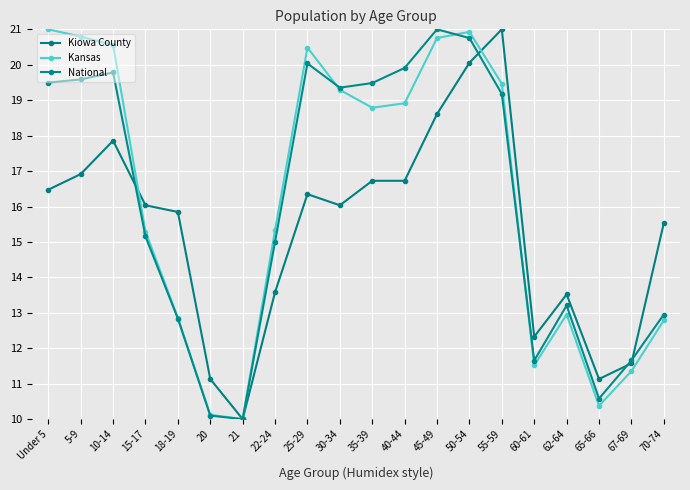

What is the approximate value of National at 65-66?

10.6